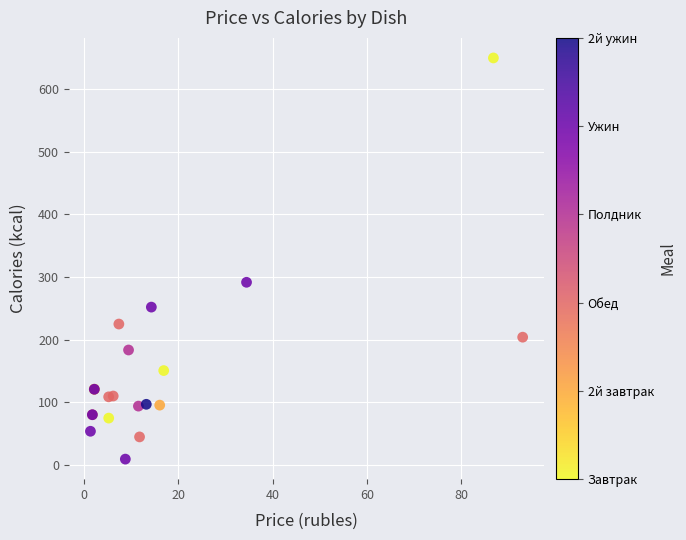

What Y value in the scatter plot is closest to 329?

291.6